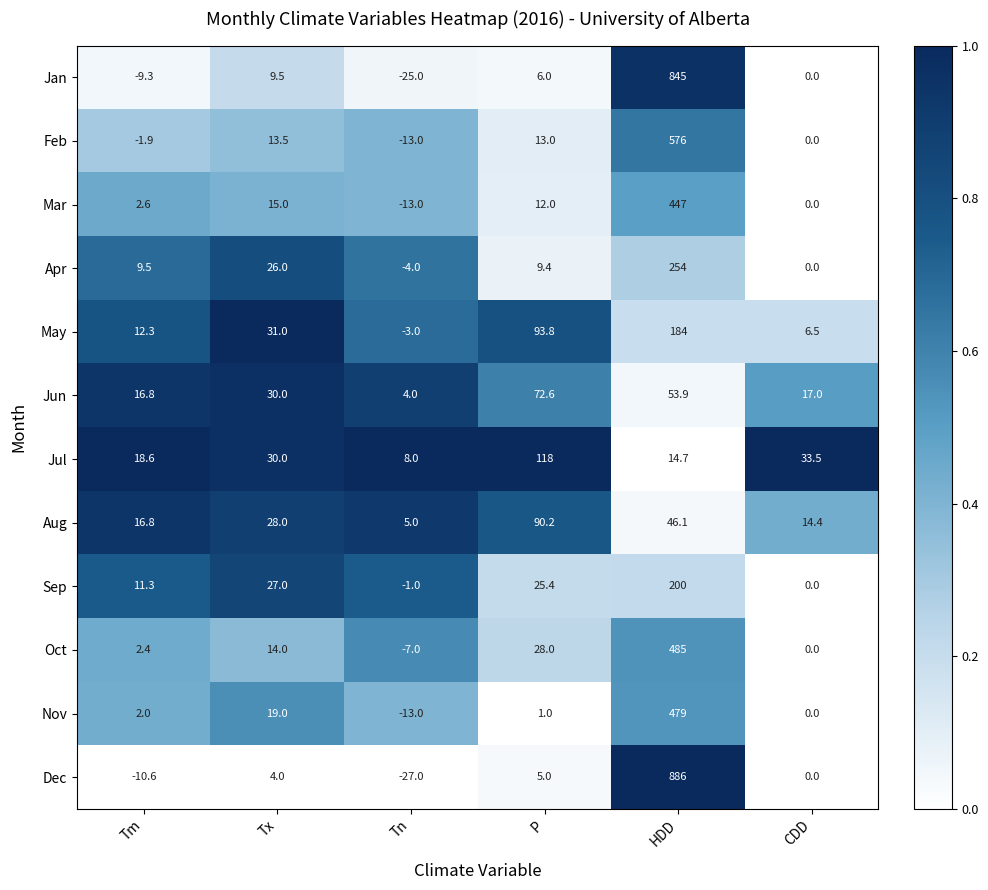

Which label corresponds to the smallest value in the chart?

Tn